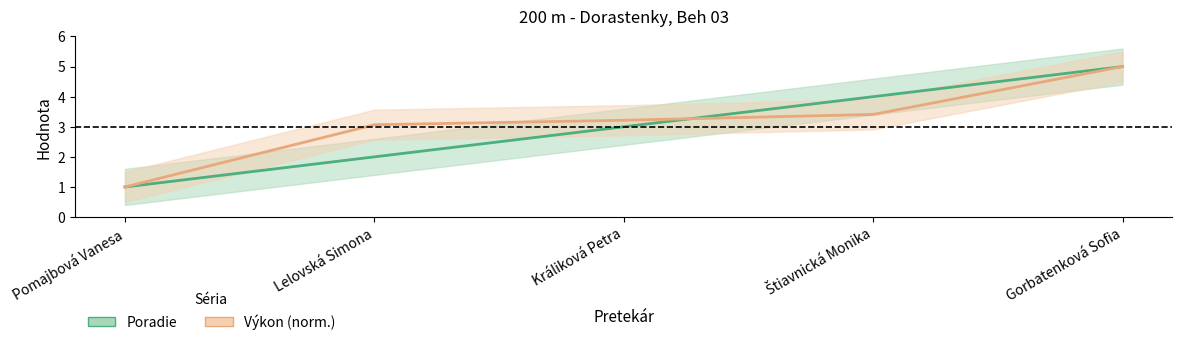

What is the spread (max minus min) of values at Lelovská Simona?

1.1